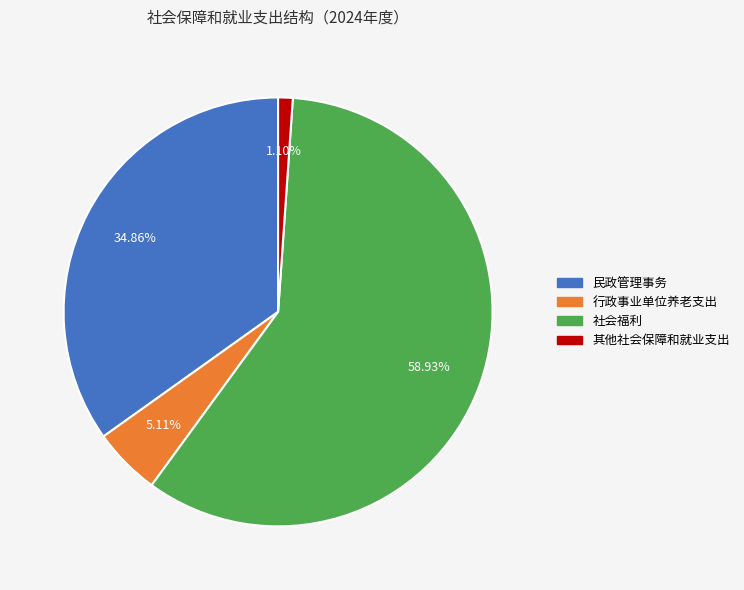

What is the ratio of the value at 民政管理事务 to the value at 社会福利?

0.6